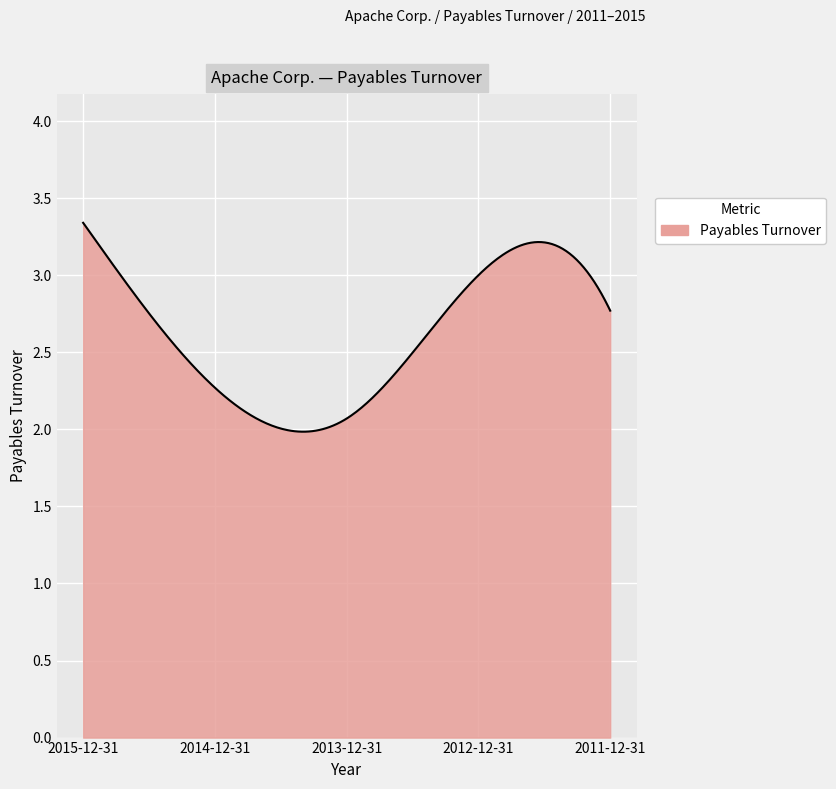

What is the difference between the second highest and minimum values?

1.3